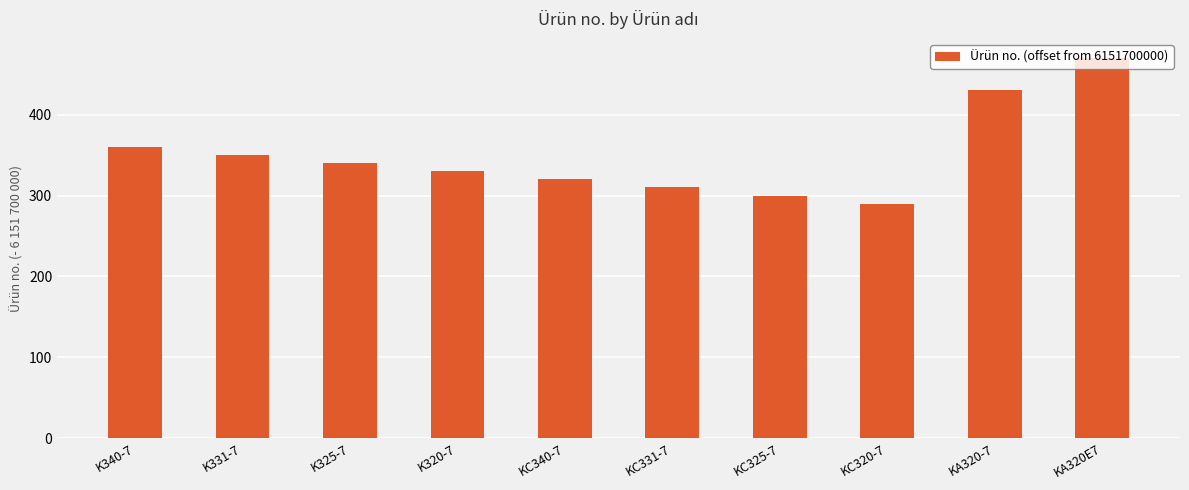

What is the label of the 10th bar from the left?

KA320E7